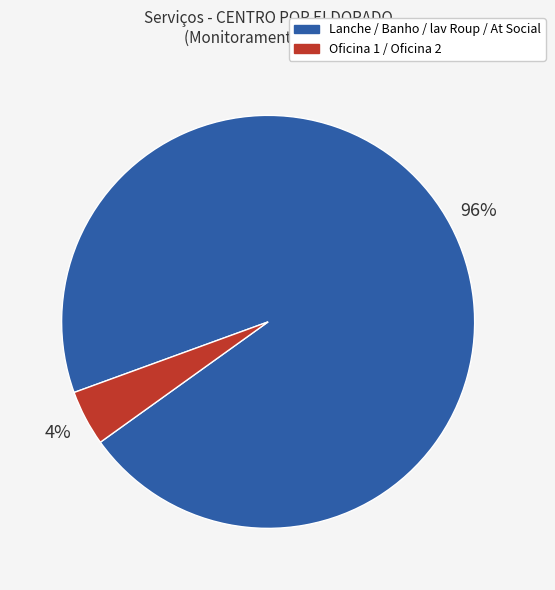

To the nearest percent, what percentage of the pie is Oficina 1 / Oficina 2?

4%